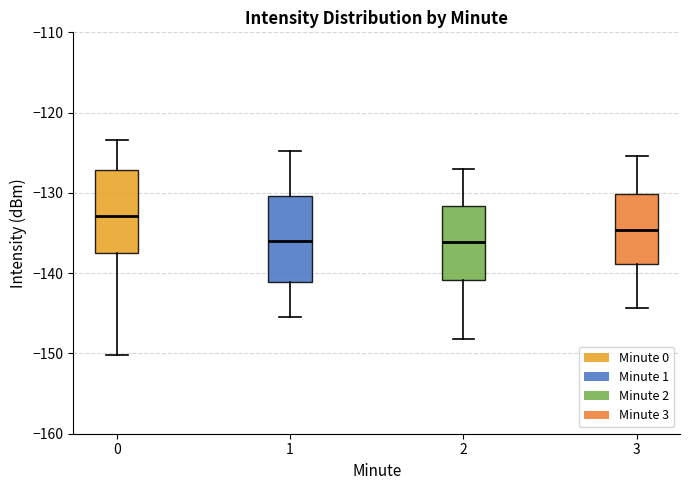

Where is the lower edge of the box at x = 1 on the y-axis? The values are not printed on the chart, so give them approximately, as read against the axis.

-141